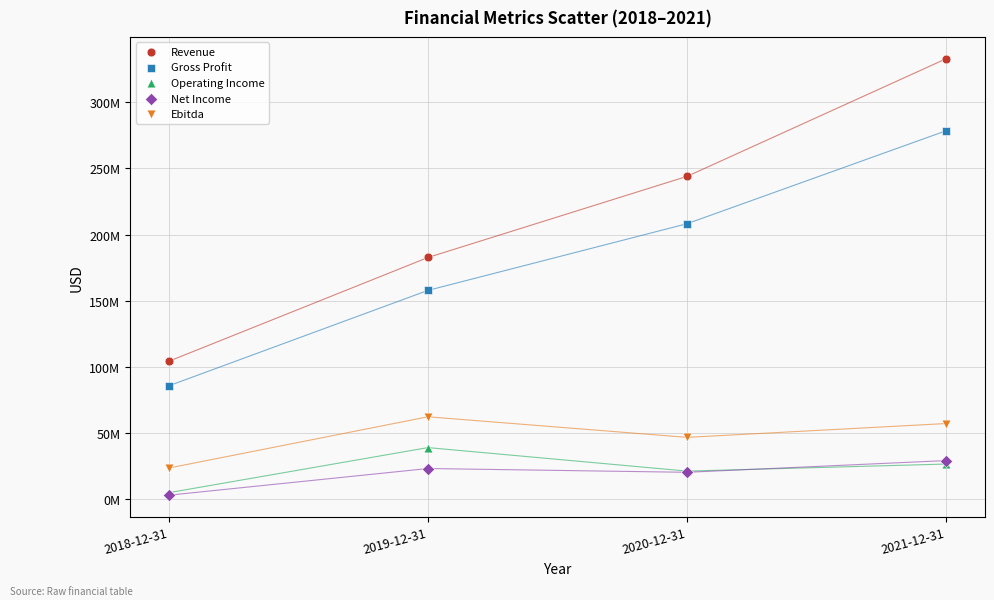

Which series has the largest Y range (max minus min)?

Revenue